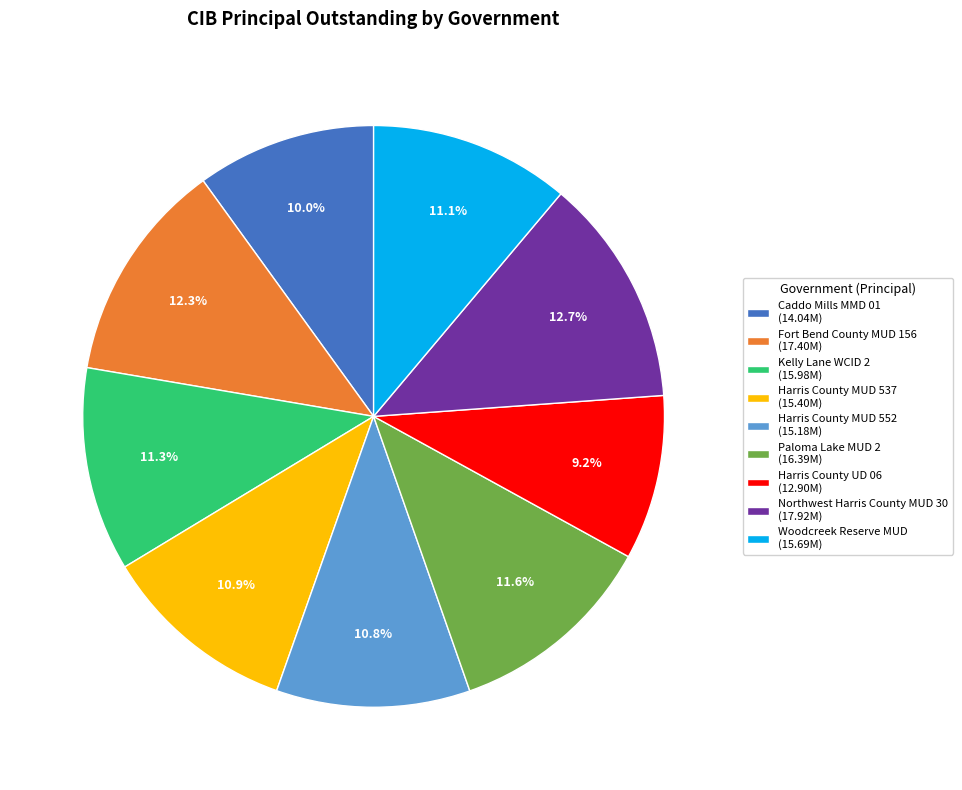

What percentage is the Kelly Lane WCID 2 slice, to the nearest percent?

11%